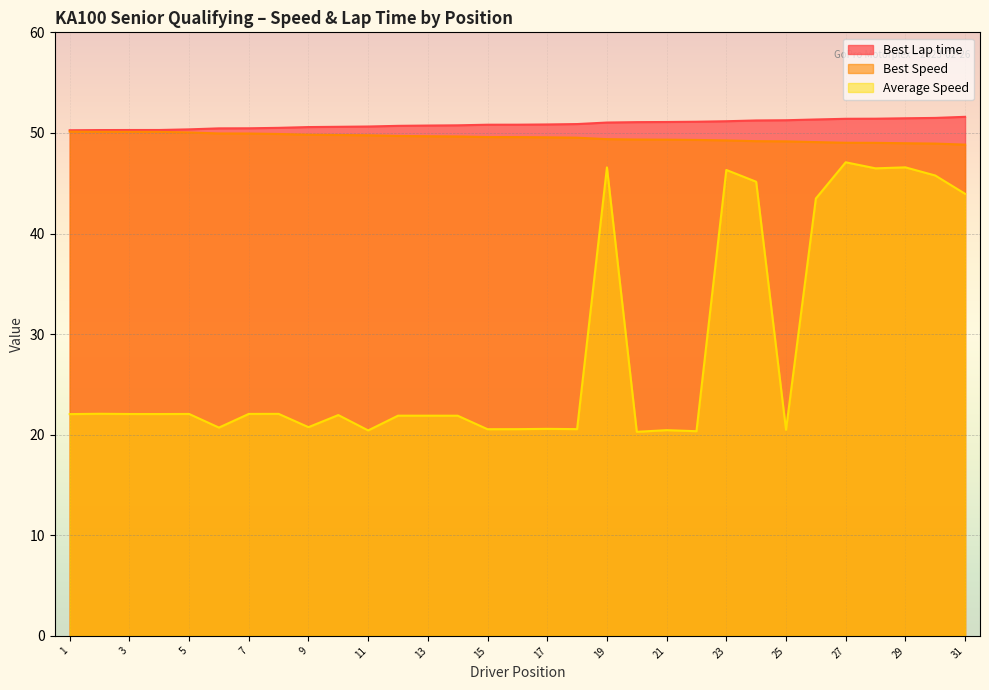

What is the value of the Best Lap time point at the 30th from the left?

51.5